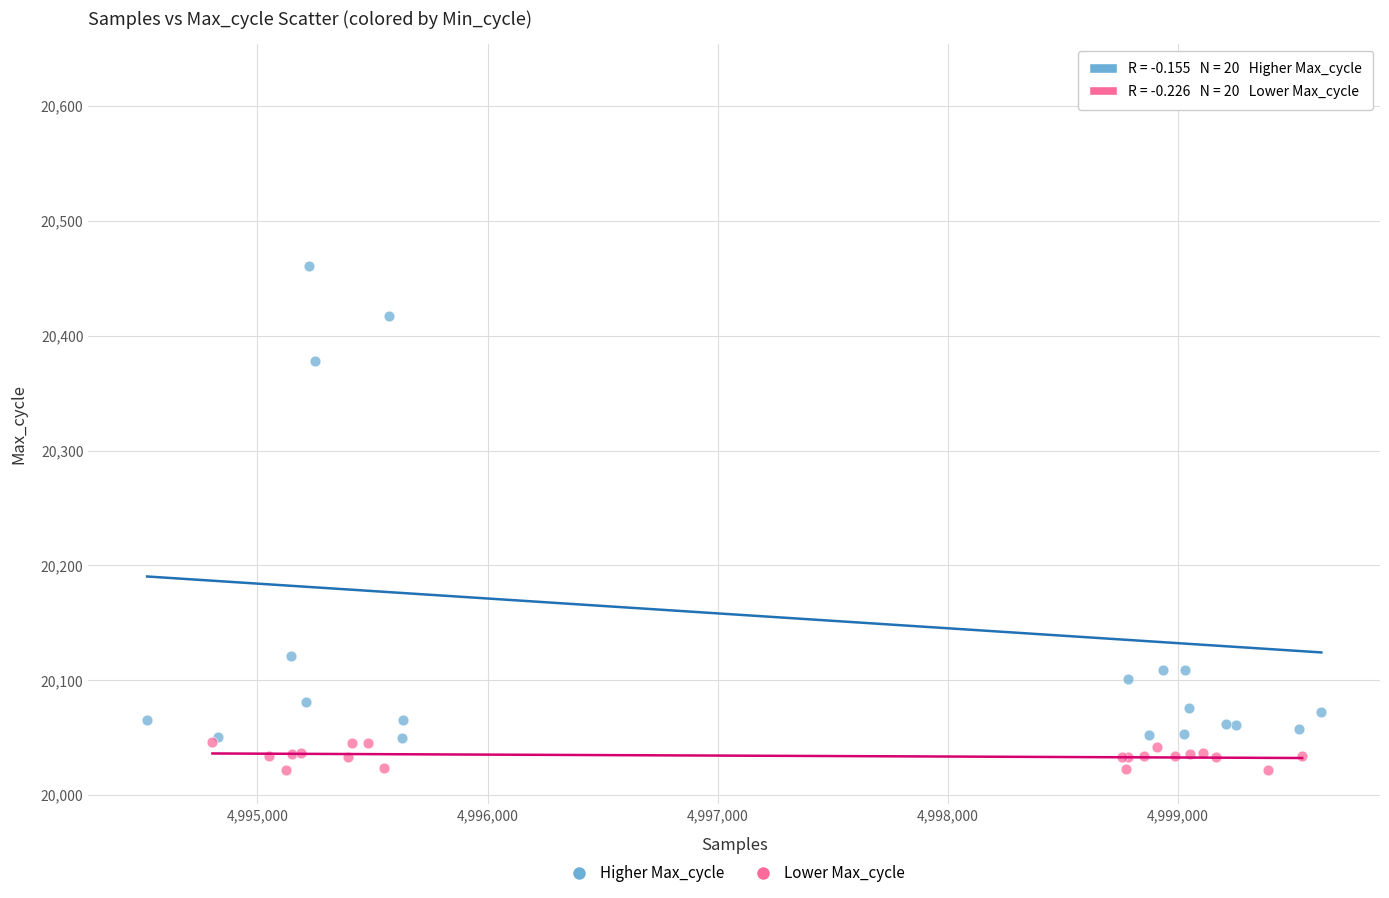

Which series contains the lowest Y value?

Lower Max_cycle